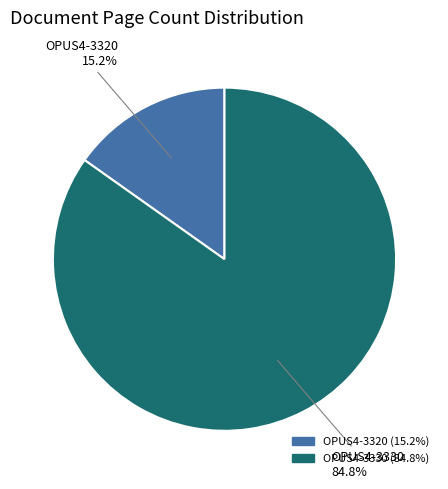

How many segments does this pie chart have?

2